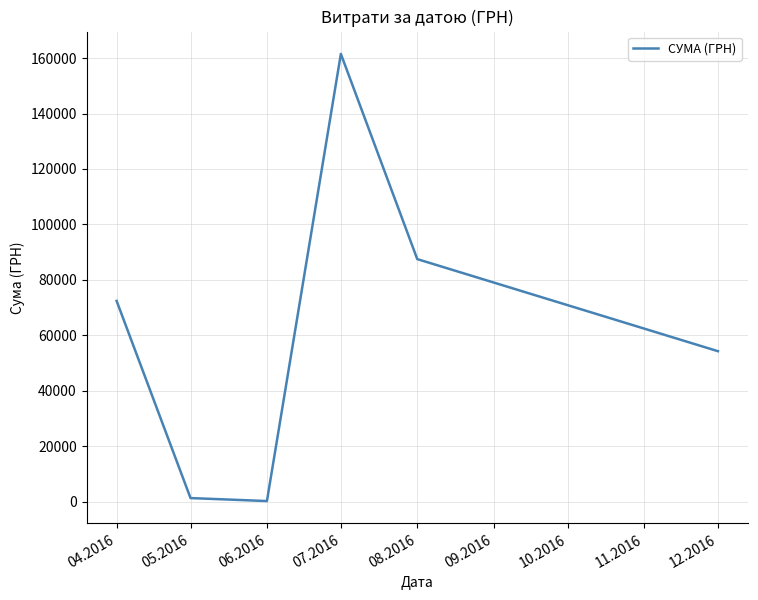

What position from the right is 06.2016?

4